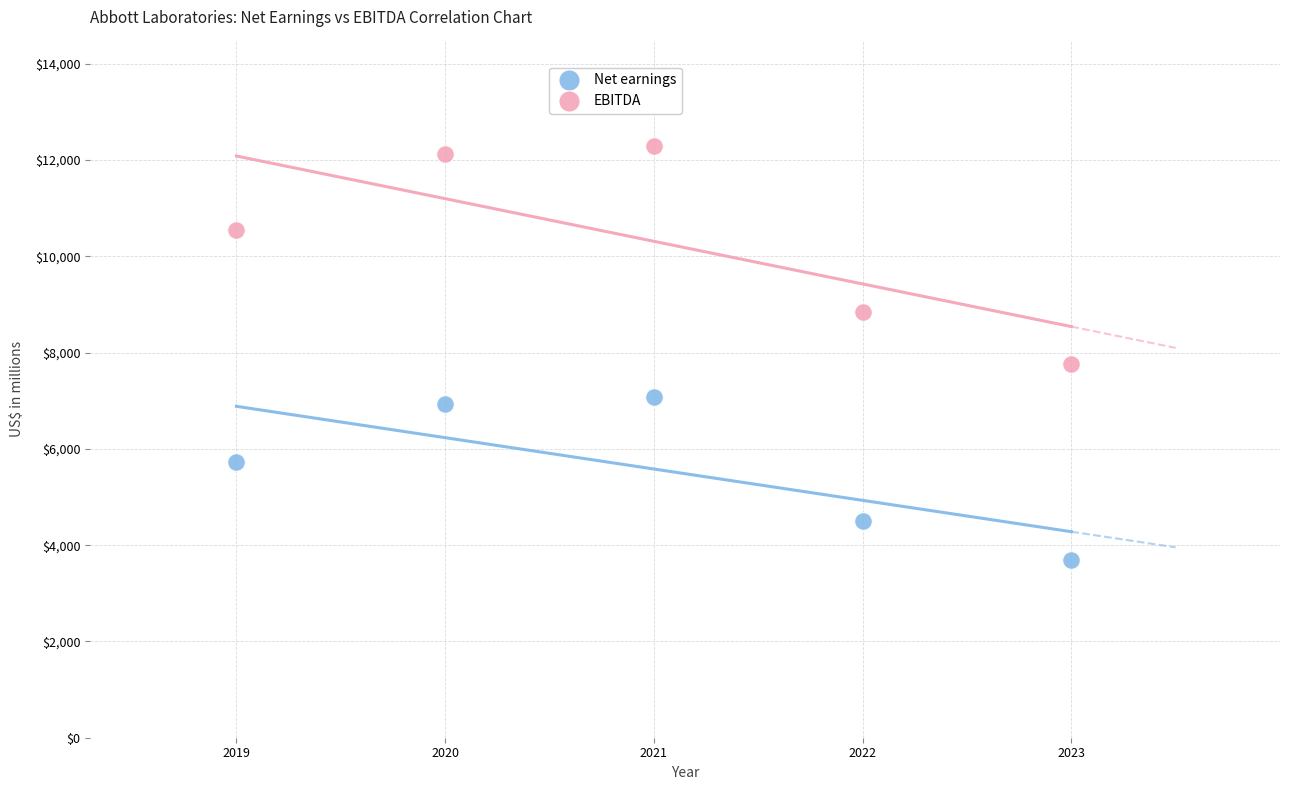

Across all data points, what is the average X value?

2021